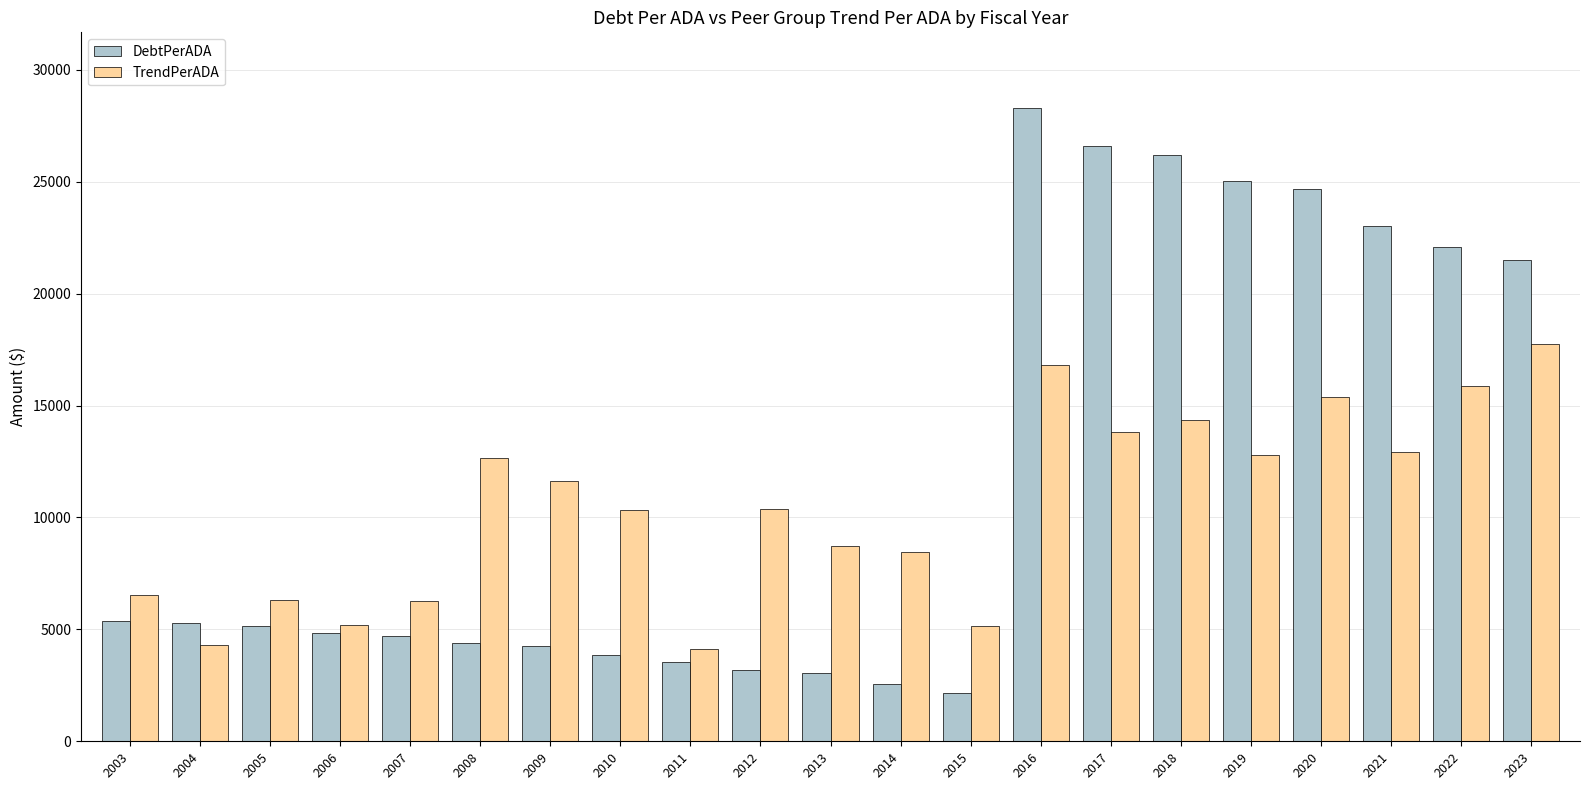

What is the approximate value of DebtPerADA at 2003?

5359.6